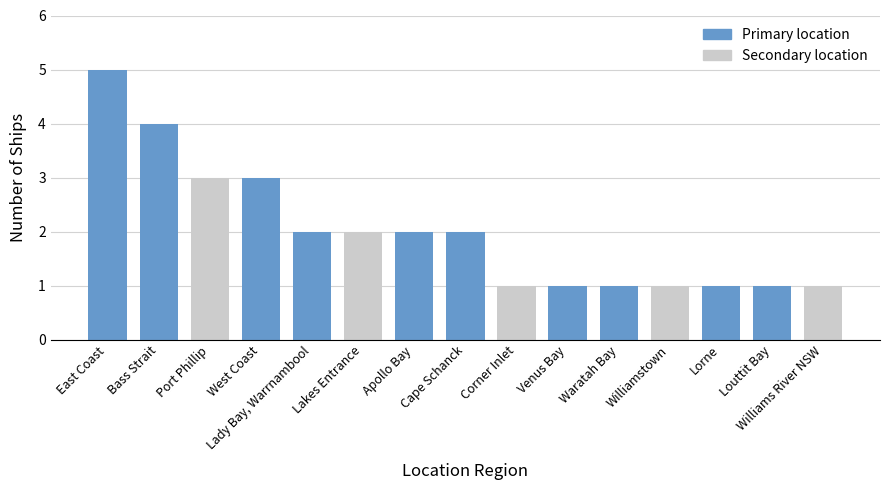

What is the maximum value shown in the chart?

5